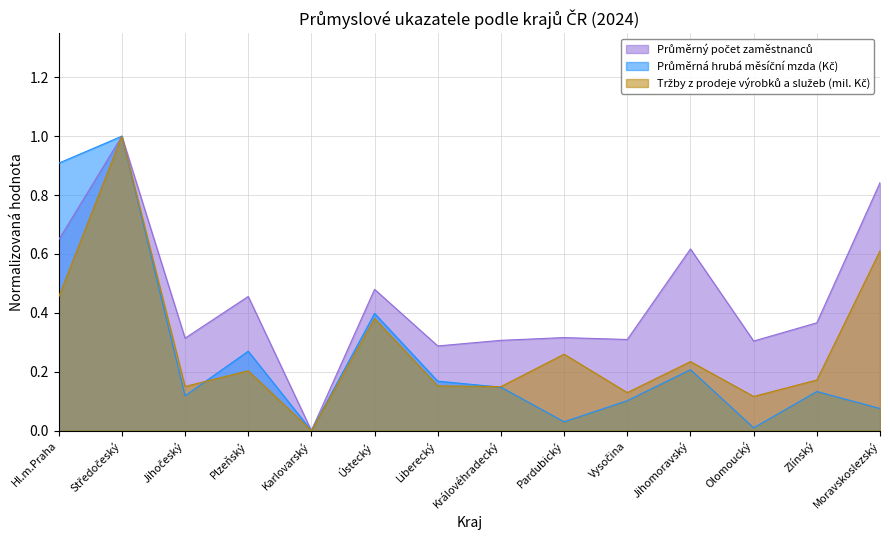

How many interior local peaks does the Průměrná hrubá měsíční mzda (Kč) series have?

5